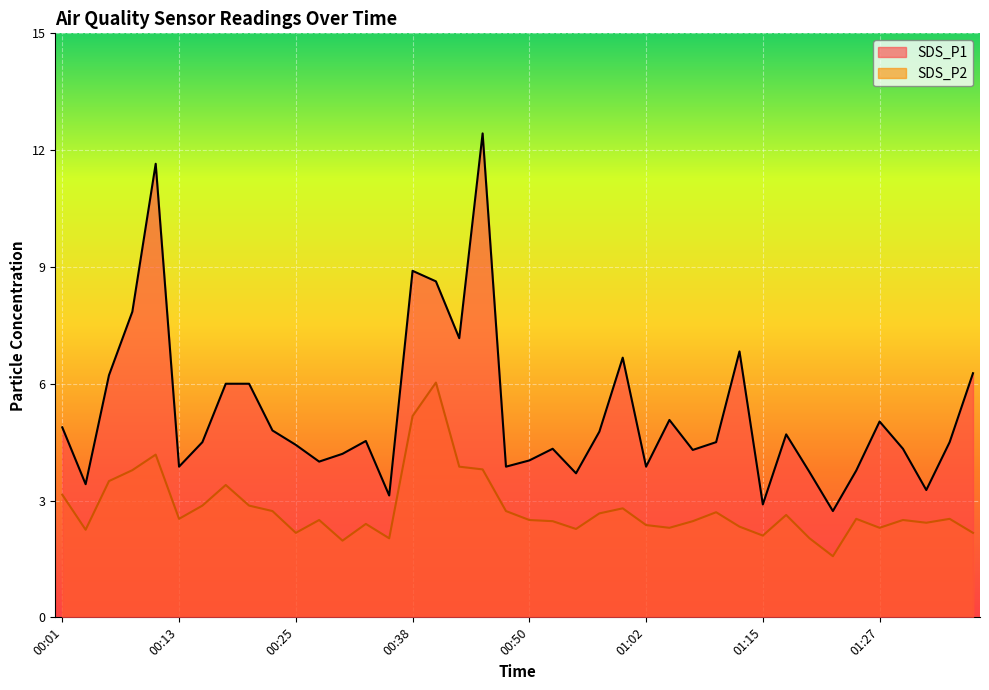

How many lines are shown in the chart?

2